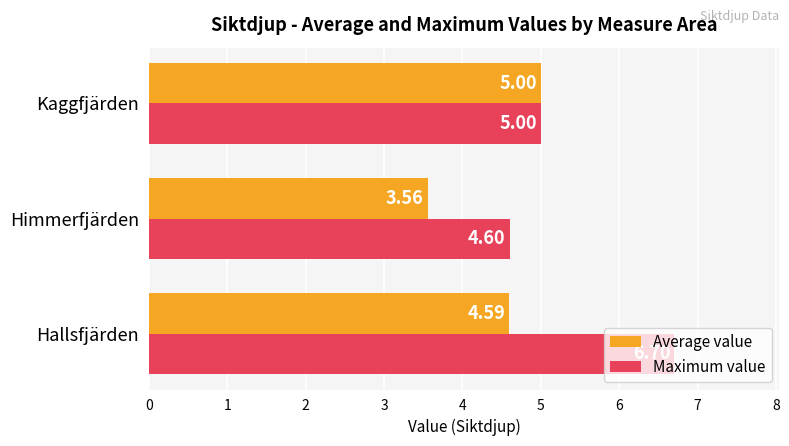

Rank the series by their average value, from highest to lowest.

Maximum value, Average value